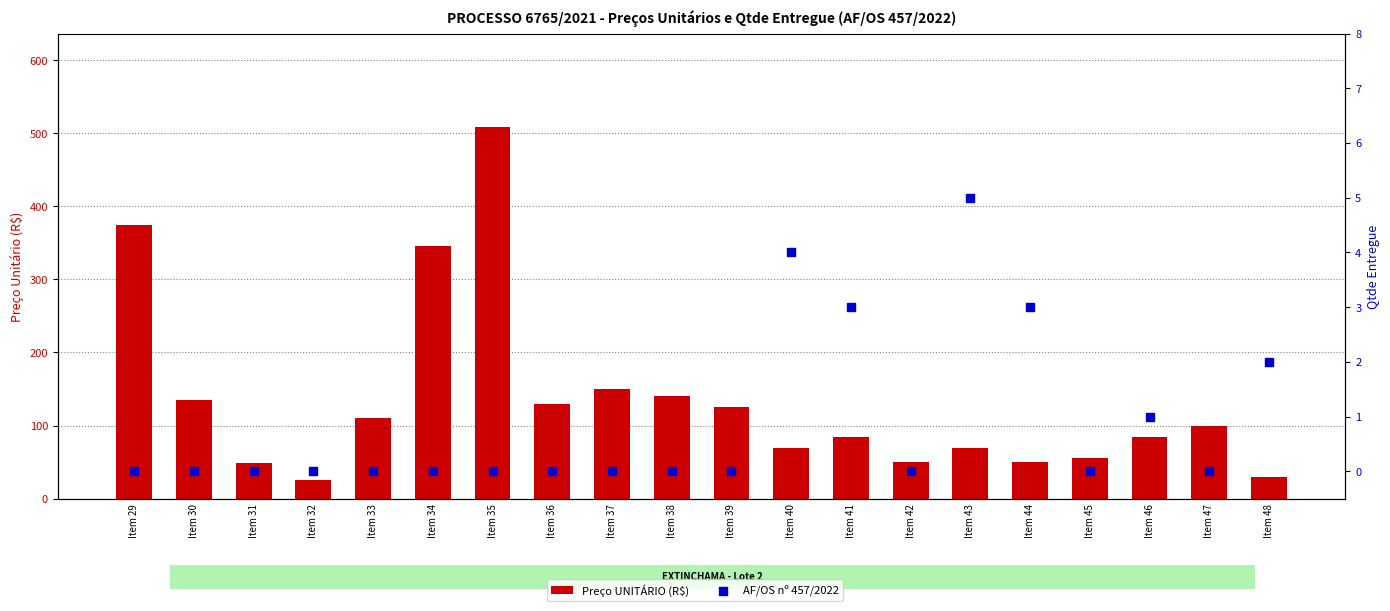

Which series contains the highest Y value?

Preço UNITÁRIO (R$)